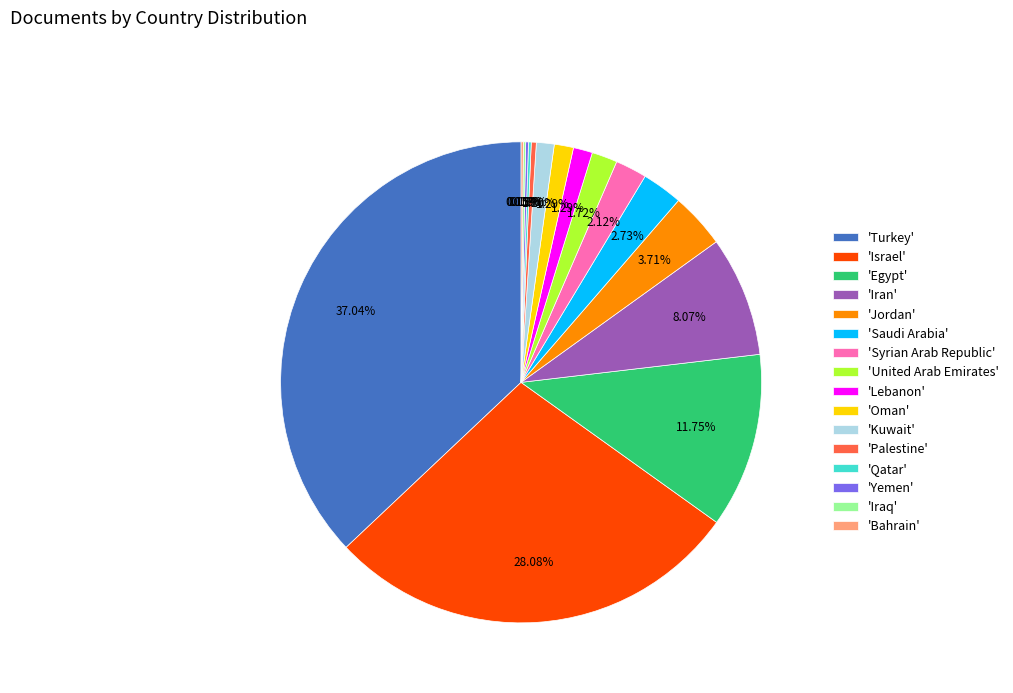

Is 'Israel' the majority of the pie?

No